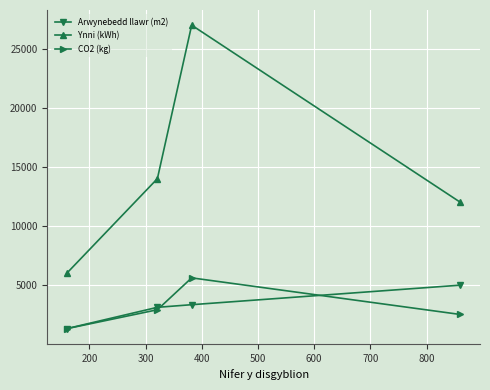

What is the difference between the maximum and minimum values in the CO2 (kg) series?

4300